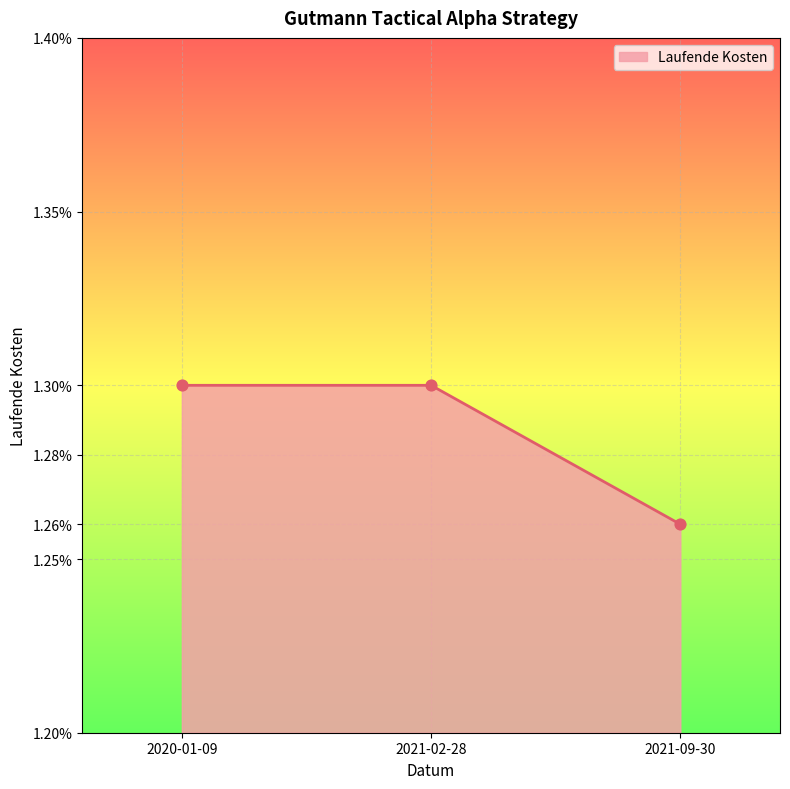

What is the ratio of the value at 2020-01-09 to the value at 2021-02-28?

1.0